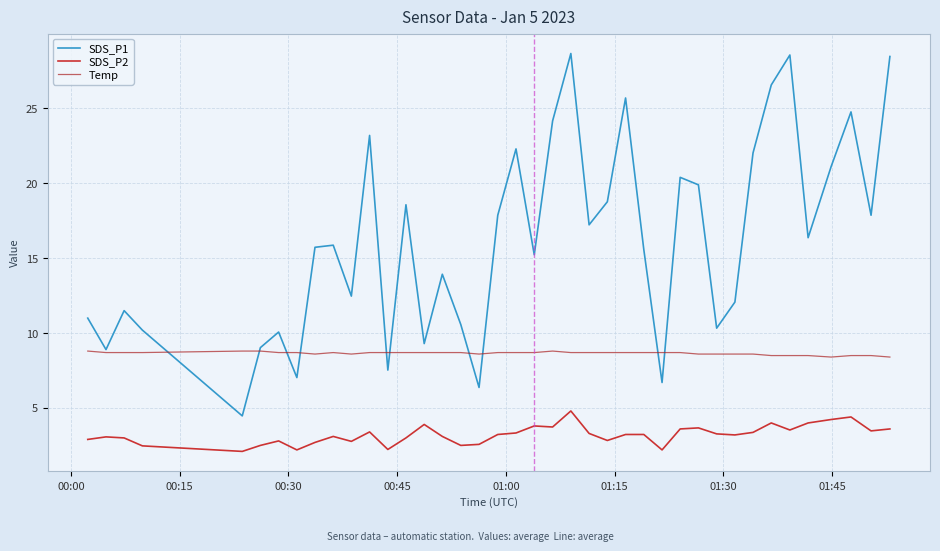

Which series has the largest range (max minus min)?

SDS_P1